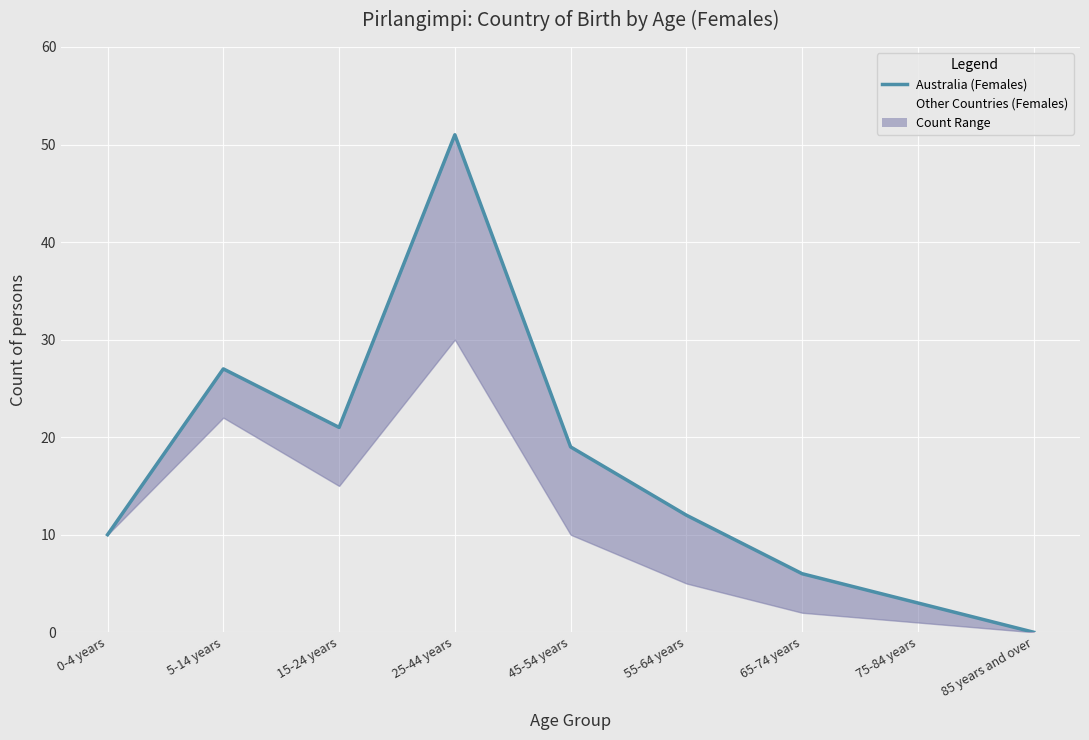

Which has a higher value, 85 years and over or 5-14 years?

5-14 years